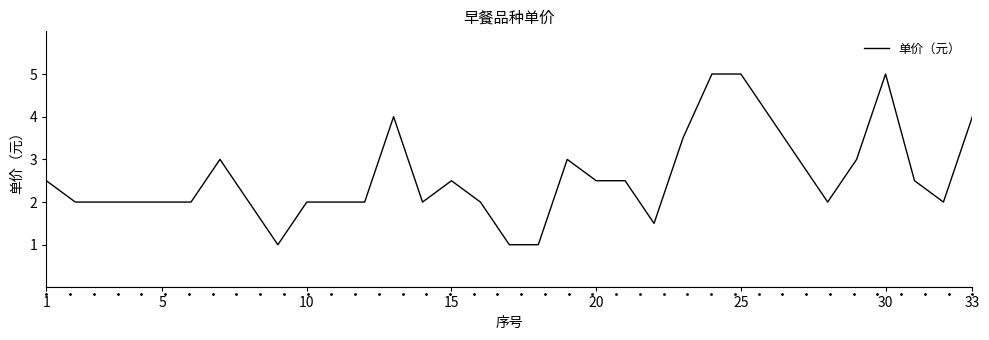

What is the smallest value displayed?

1.0